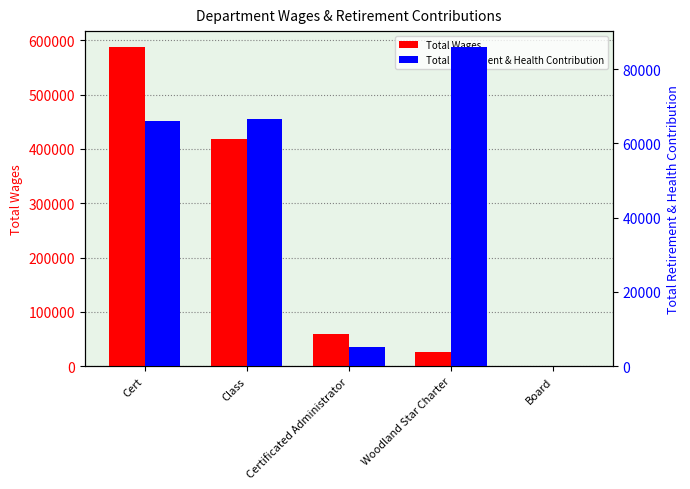

Are the bars grouped side by side (vs. stacked)?

Yes